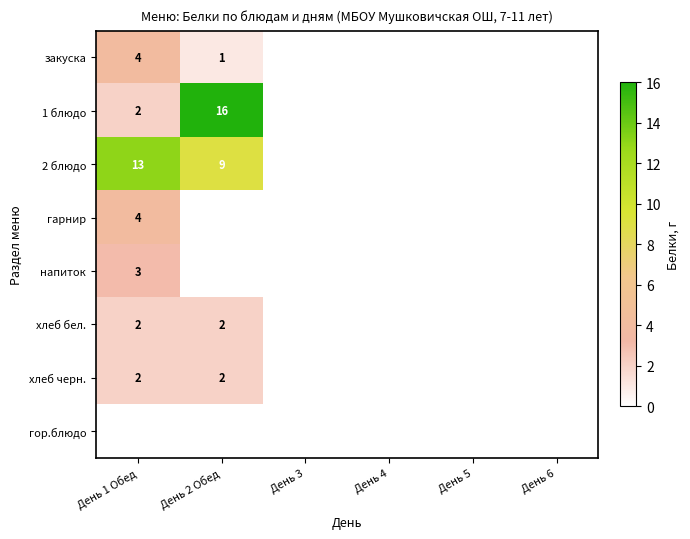

True or false: 1 блюдо has a value of 2 at День 1 Обед.

True